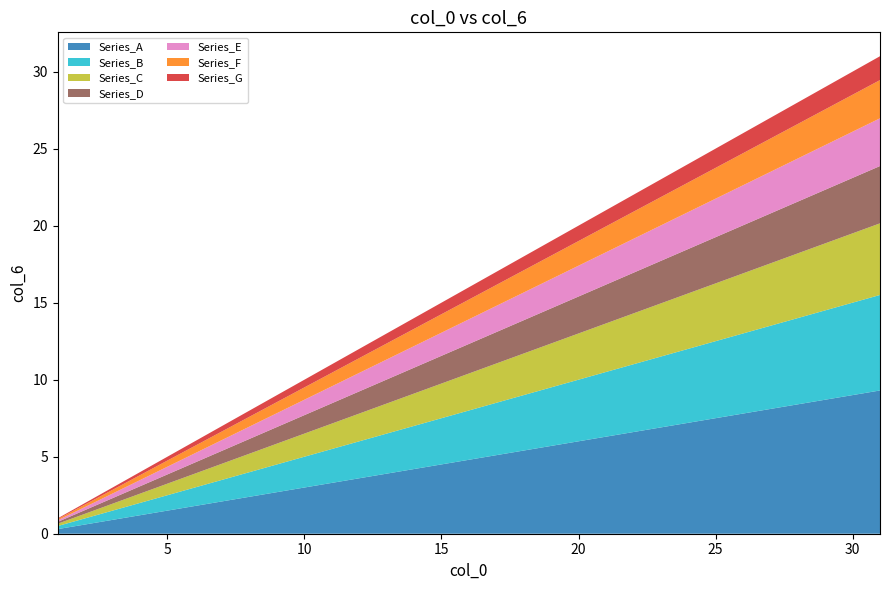

Reading right to left, extract all data points from this chart.

31=31	30=30	29=29	28=28	27=27	26=26	25=25	24=24	23=23	22=22	21=21	20=20	19=19	18=18	17=17	16=16	15=15	14=14	13=13	12=12	11=11	10=10	9=9	8=8	7=7	6=6	5=5	4=4	3=3	2=2	1=1